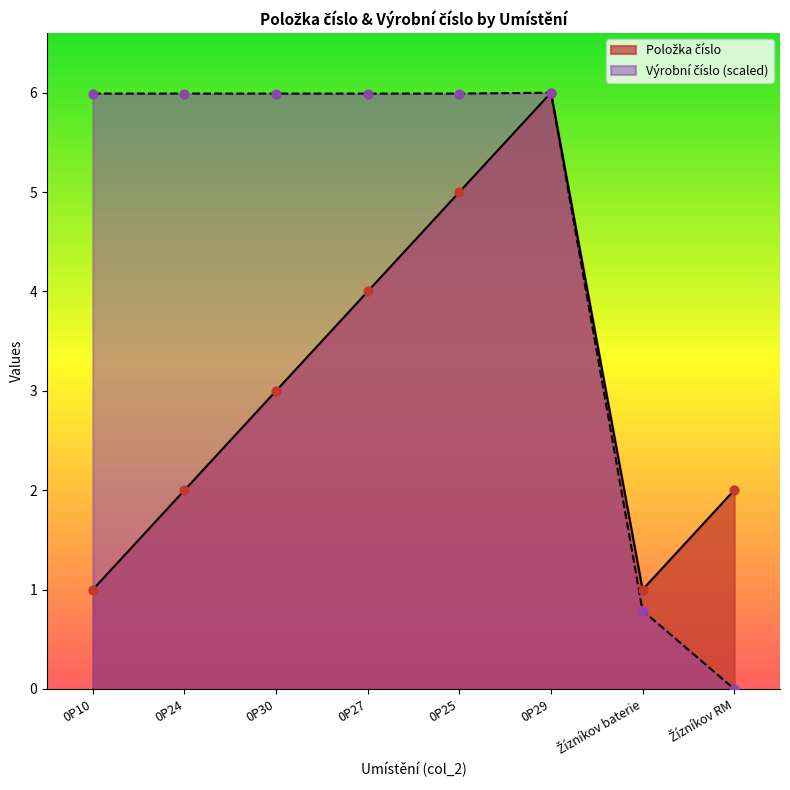

At how many categories does at least one series exceed 1?

7